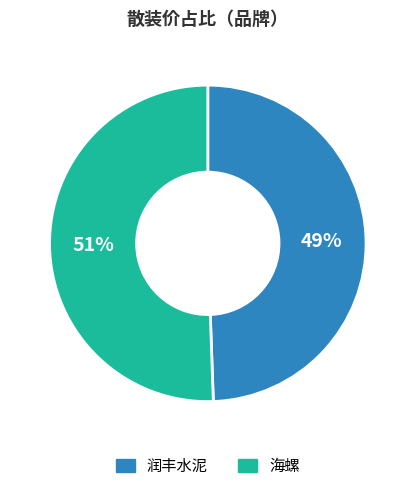

Which slice is the smallest?

润丰水泥